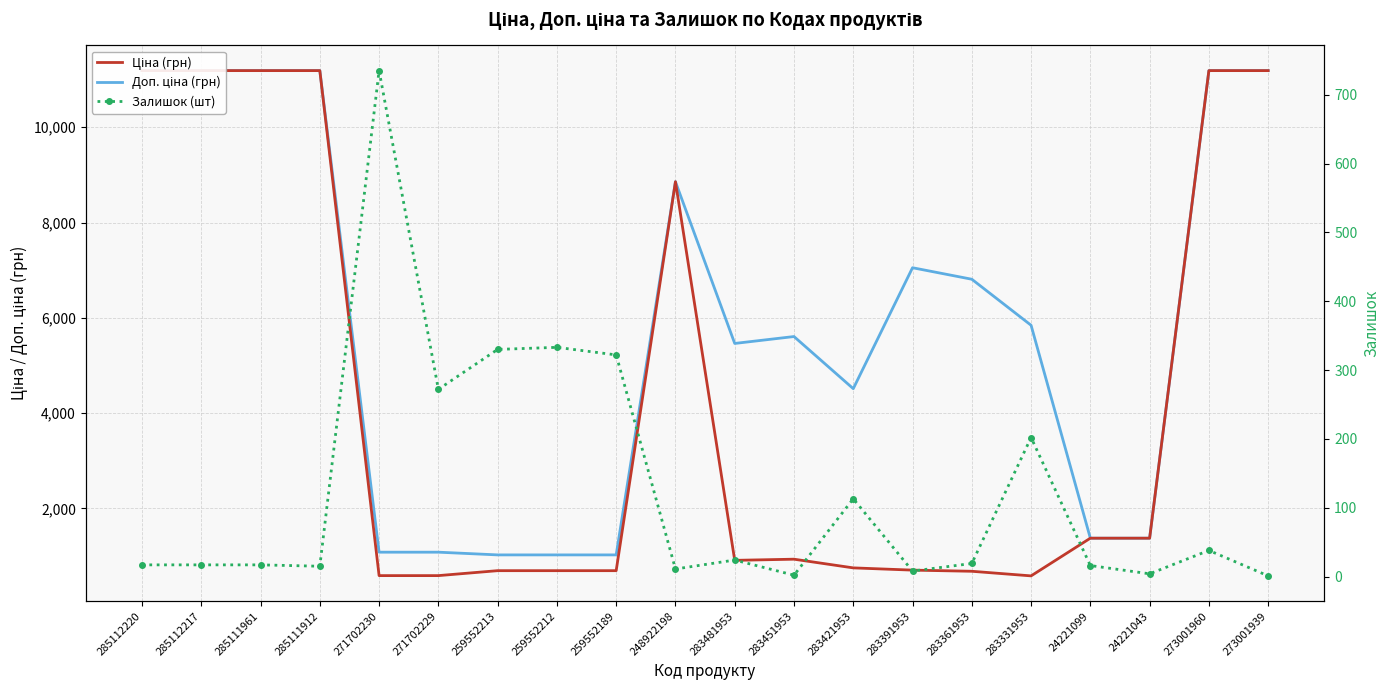

Is this an area chart (filled region under the line)?

No